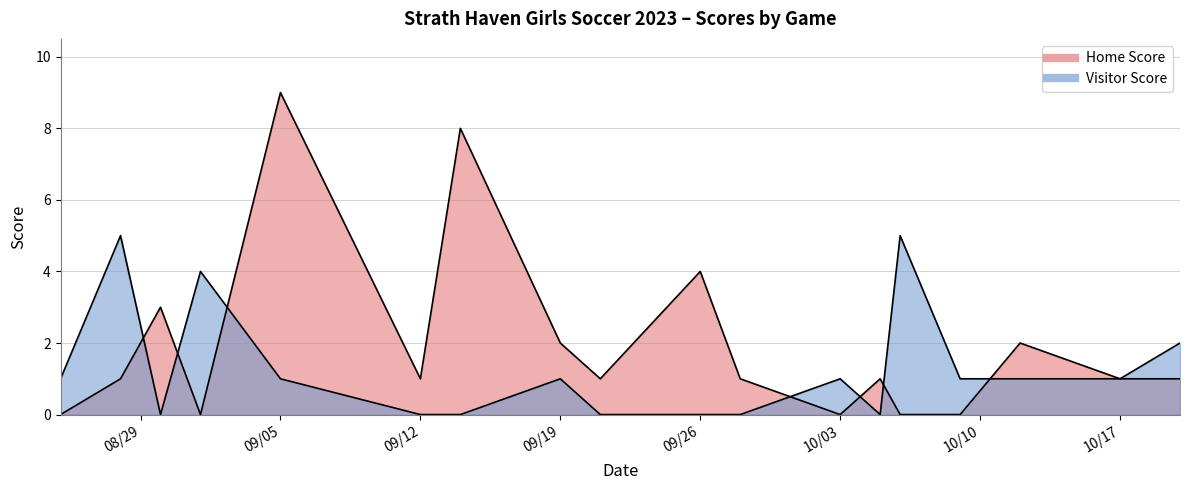

What is the label of the 12th point from the left?

10/03